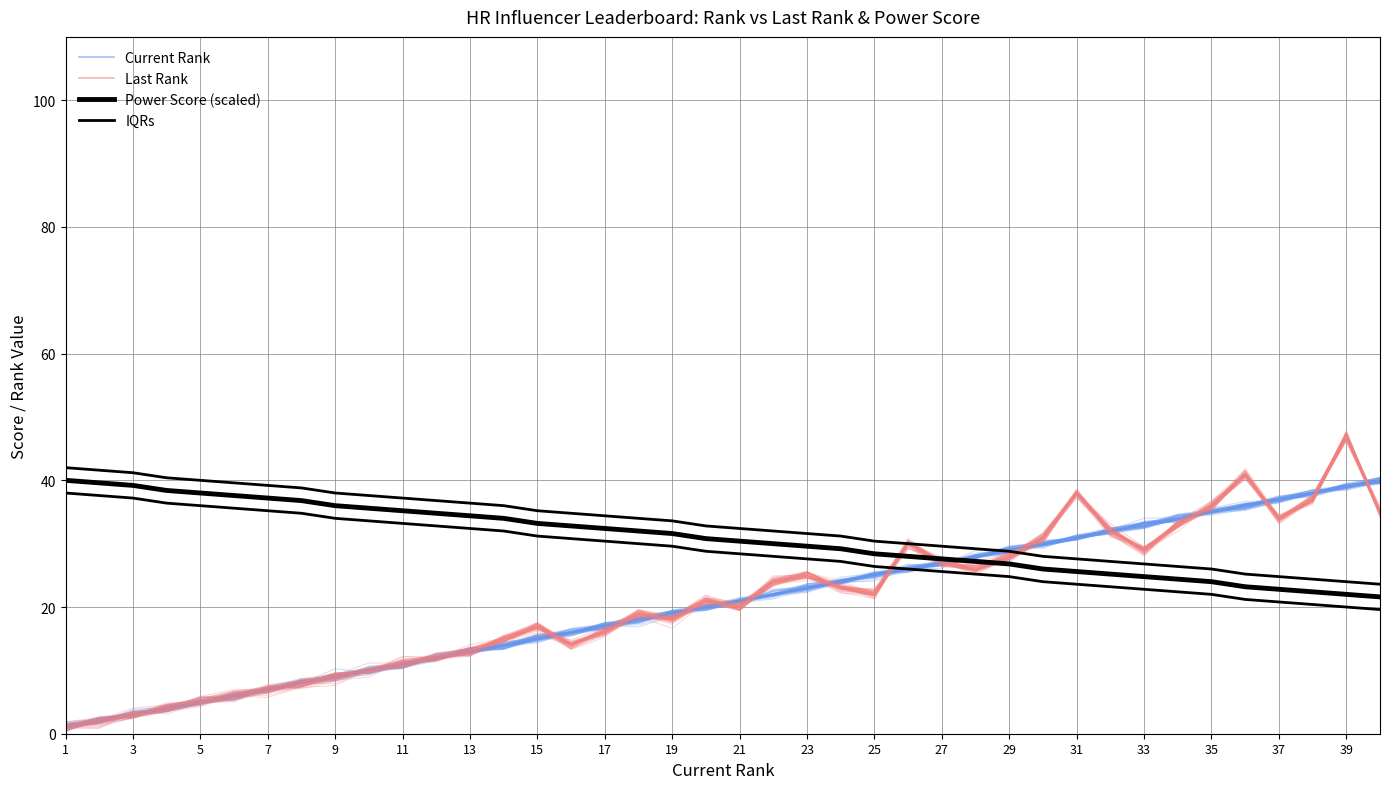

Which category has the lowest value across all series?

1